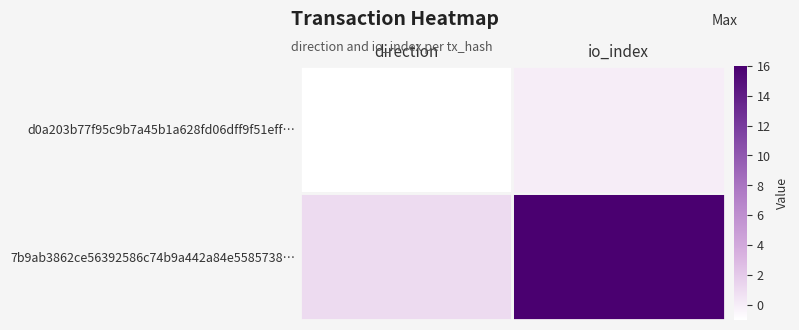

Which series has the widest spread of values?

7b9ab3862ce56392586c74b9a442a84e5585738…